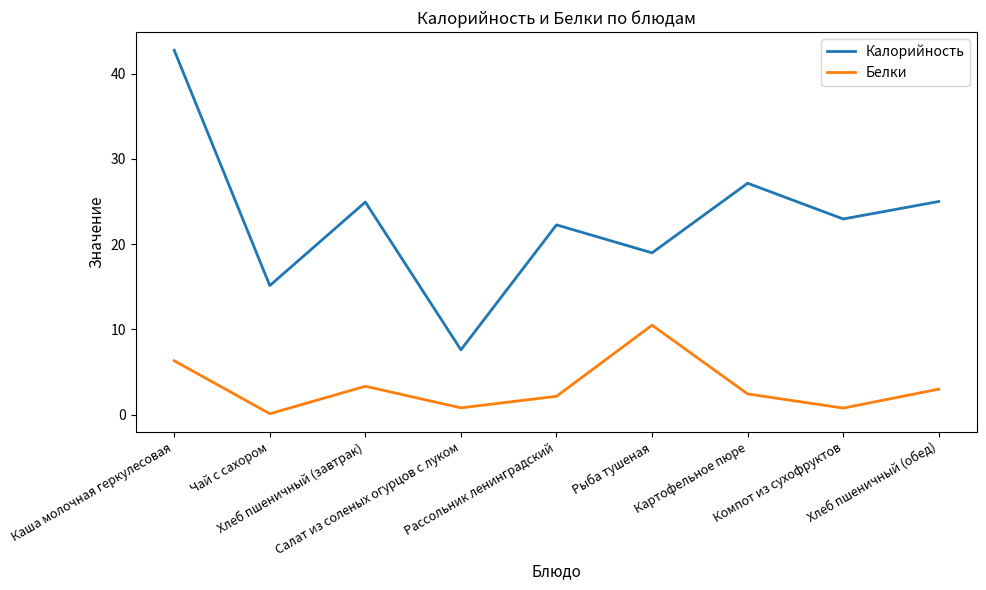

What is the lowest value of the Калорийность series?

7.6